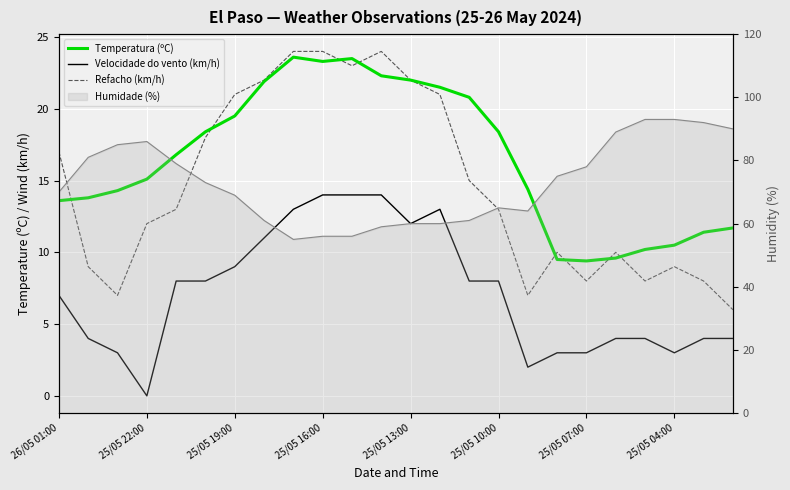

How many data points in Temperatura (ºC) are less than 16?

12